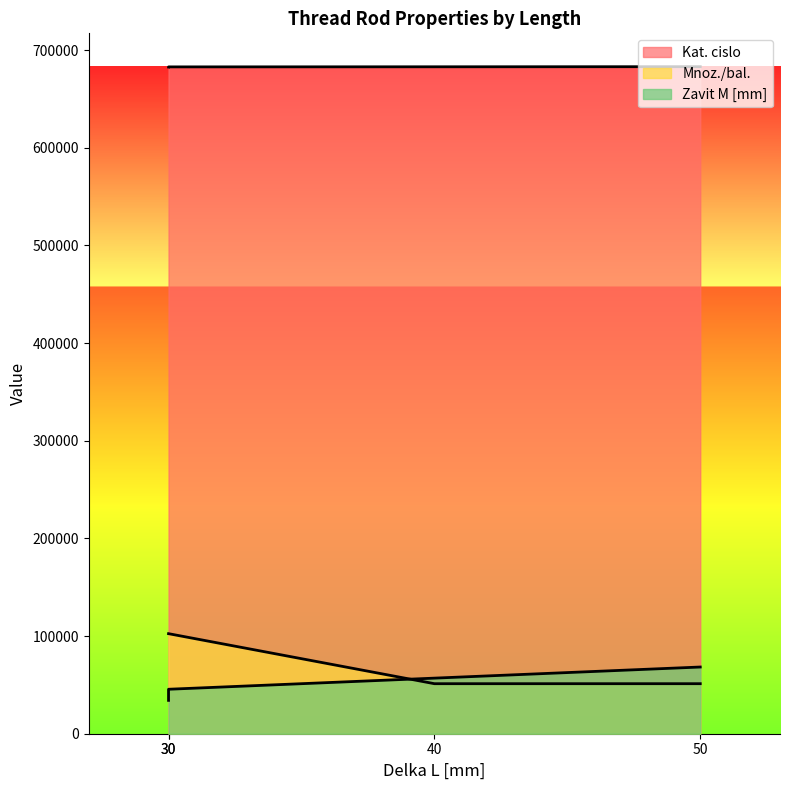

True or false: Zavit M [mm] and Mnoz./bal. cross at least once.

True